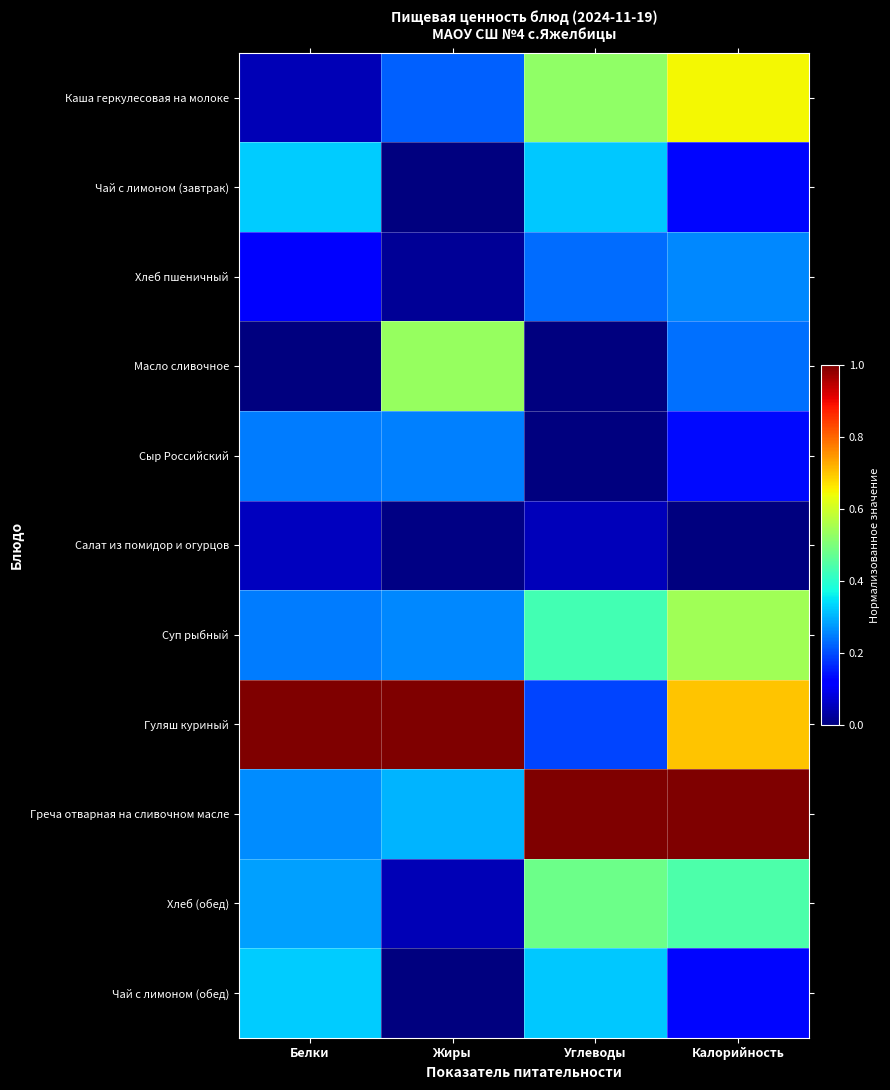

What is the maximum value shown in the chart?

1.0